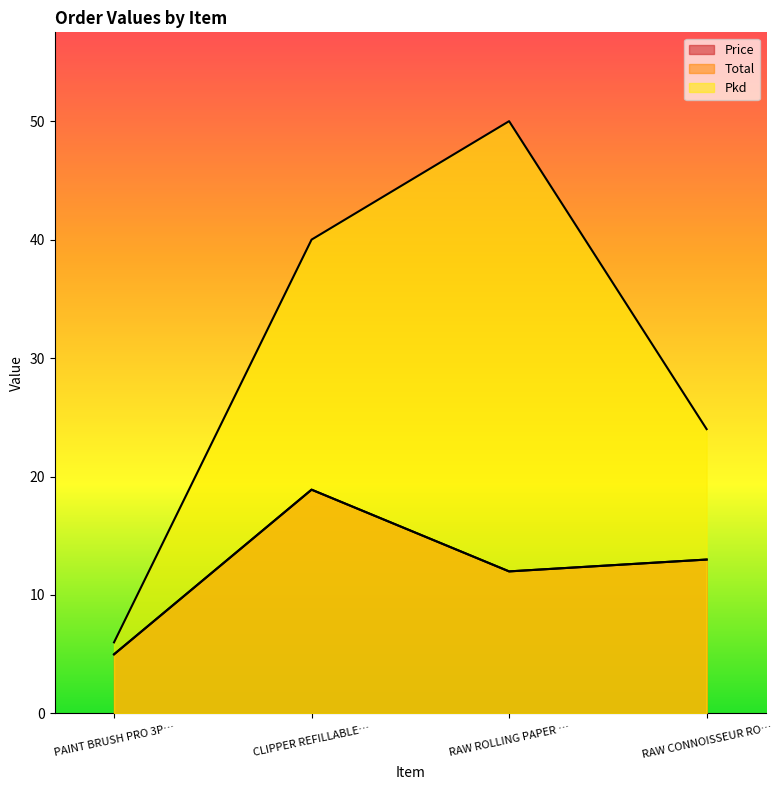

Does the chart display data point markers on the line(s)?

No